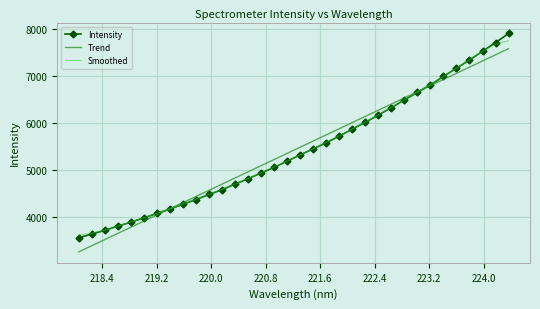

List the series in order of their peak value, lowest first.

Trend, Smoothed, Intensity